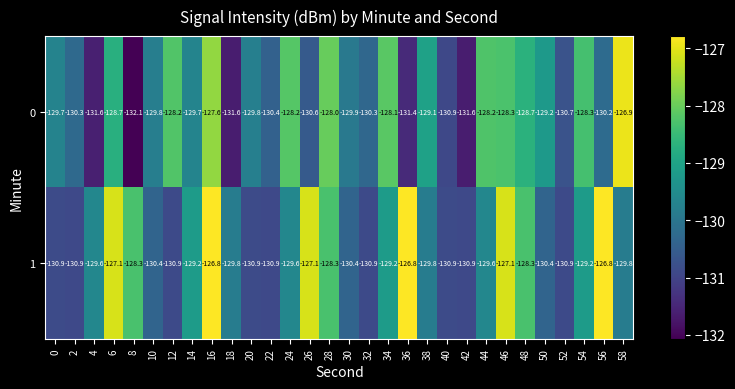

How many values in the 0 series are below -129?

19